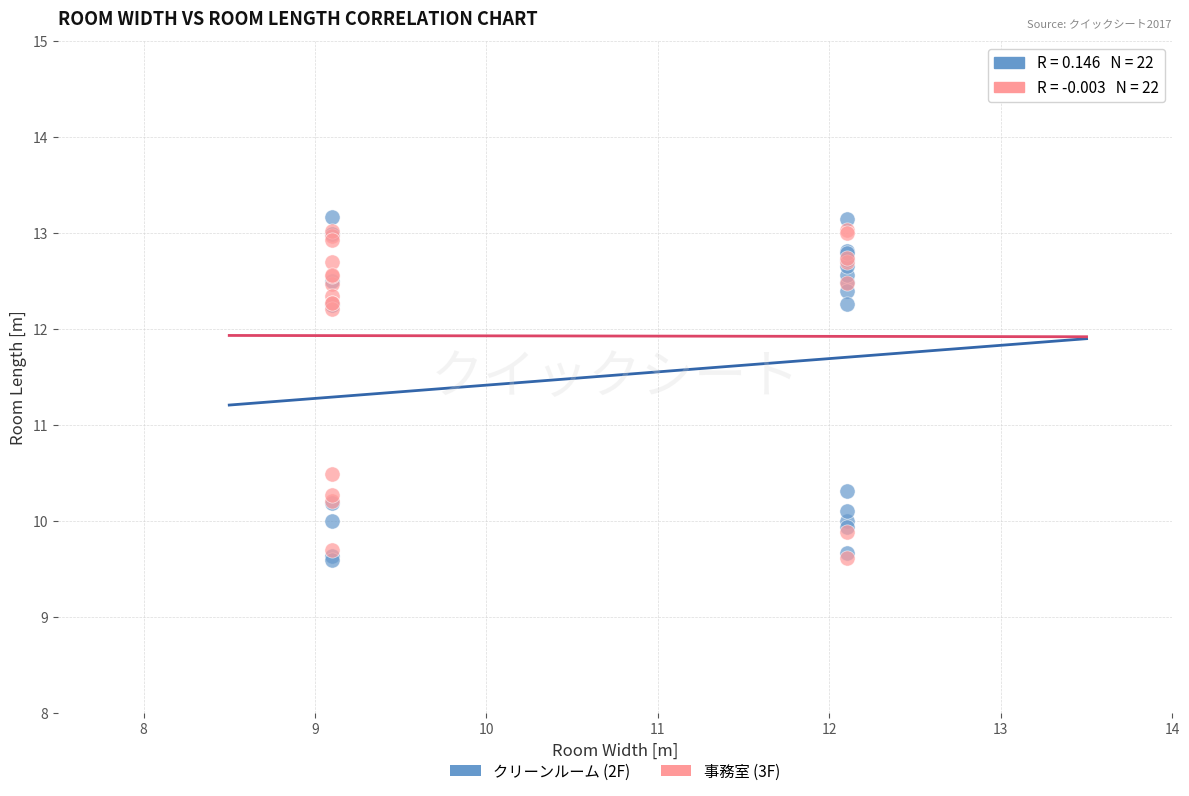

Which series has the largest Y range (max minus min)?

クリーンルーム (2F)